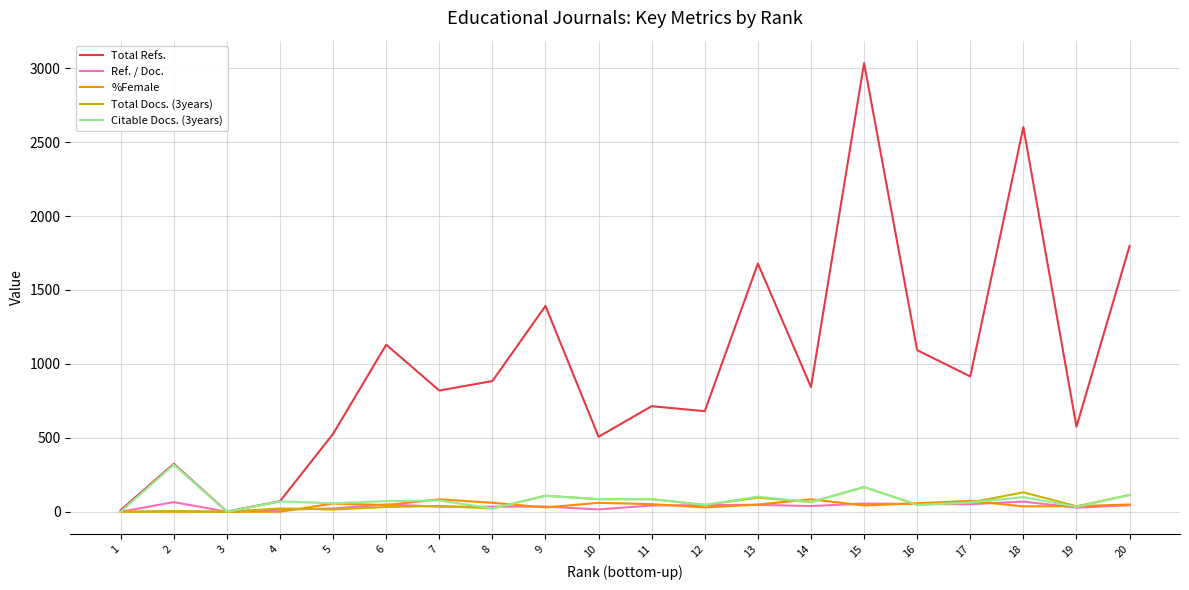

The value of %Female at 3 is 0.0. True or false?

True